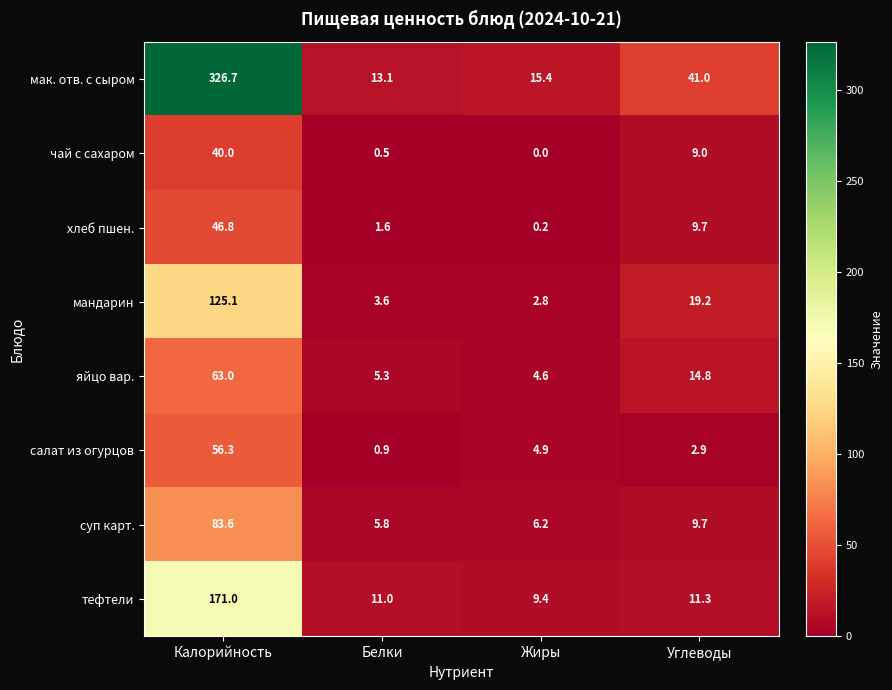

Which category has the lowest value in the хлеб пшен. series?

Жиры